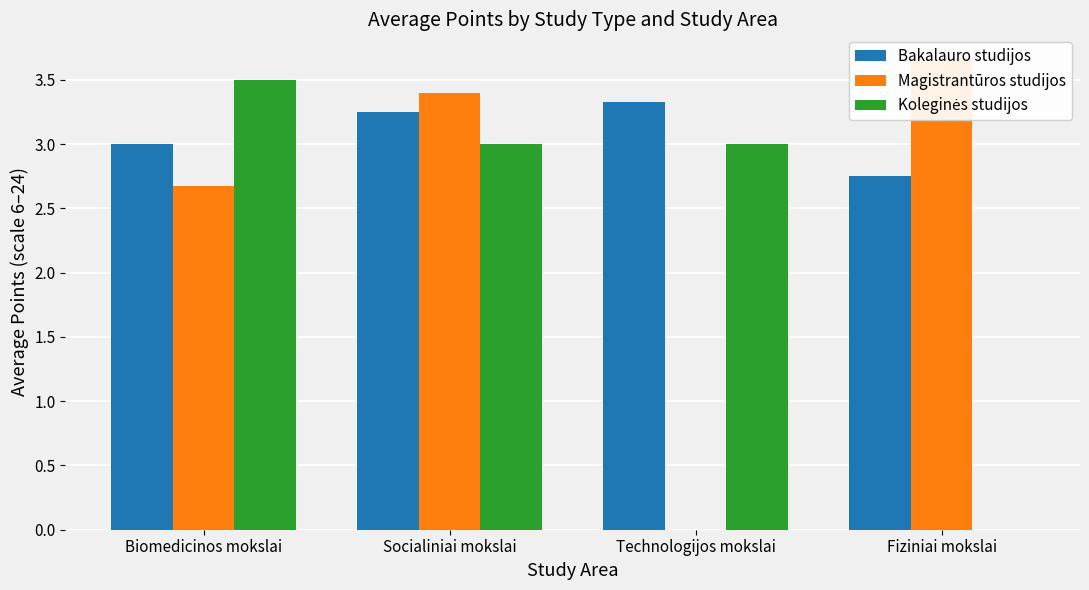

Where is Koleginės studijos nearest to the value 1?

Fiziniai mokslai